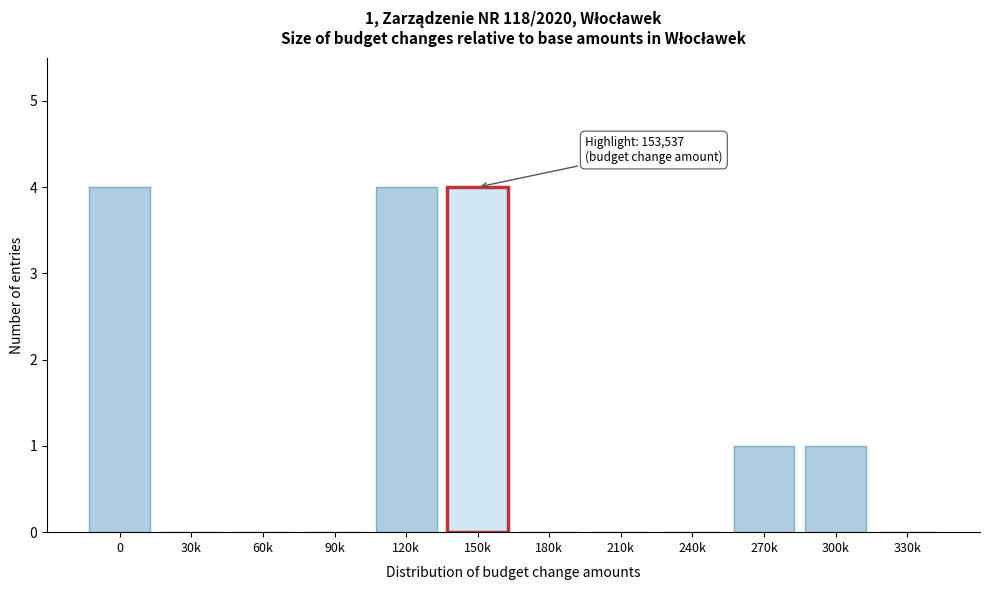

Reading left to right, what are all the values shown in this chart?

0=4	30k=0	60k=0	90k=0	120k=4	150k=4	180k=0	210k=0	240k=0	270k=1	300k=1	330k=0